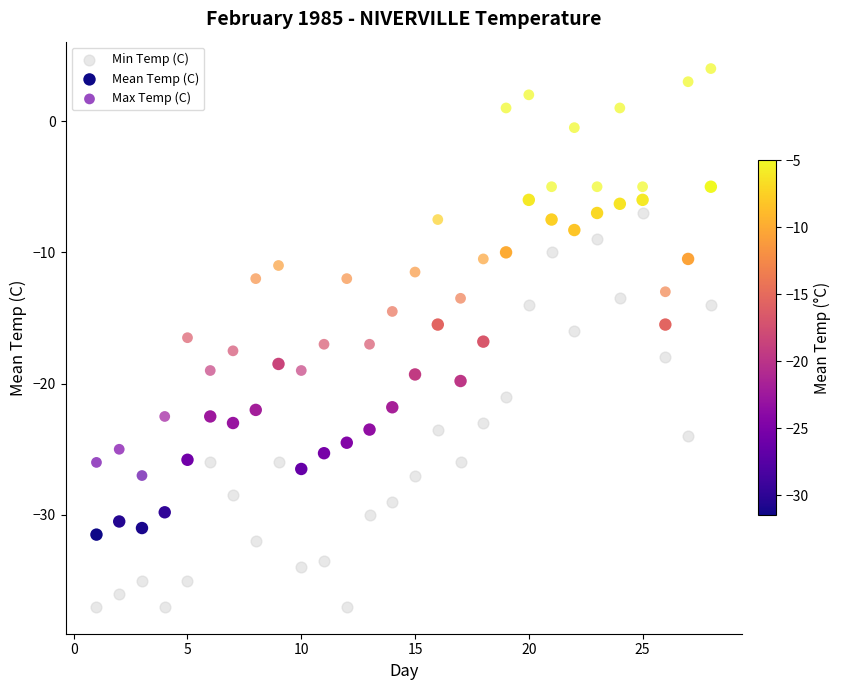

Which series reaches the maximum Y coordinate?

Max Temp (C)